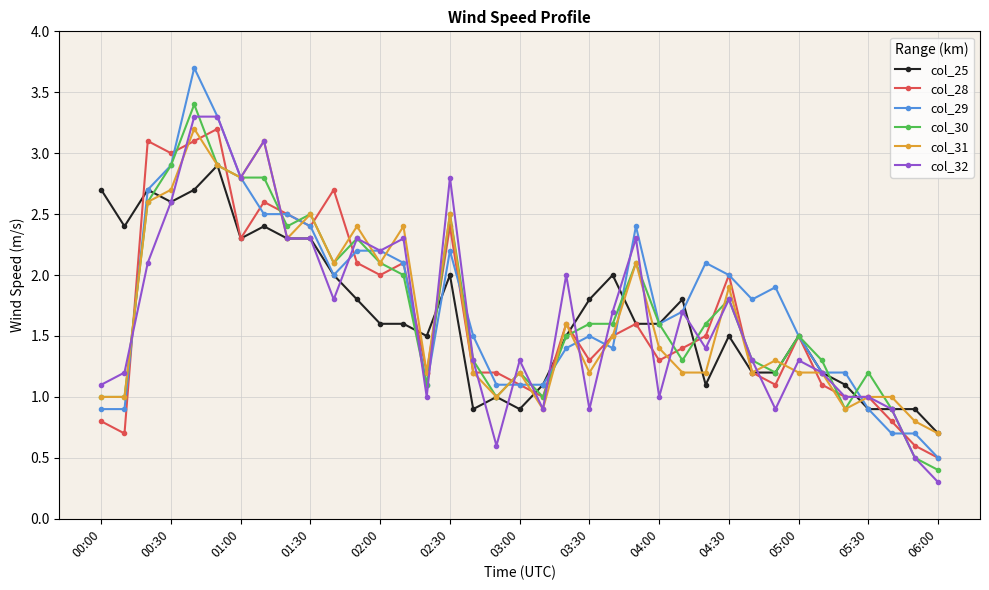

What is the value of the col_28 point at the 6th from the left?

3.2